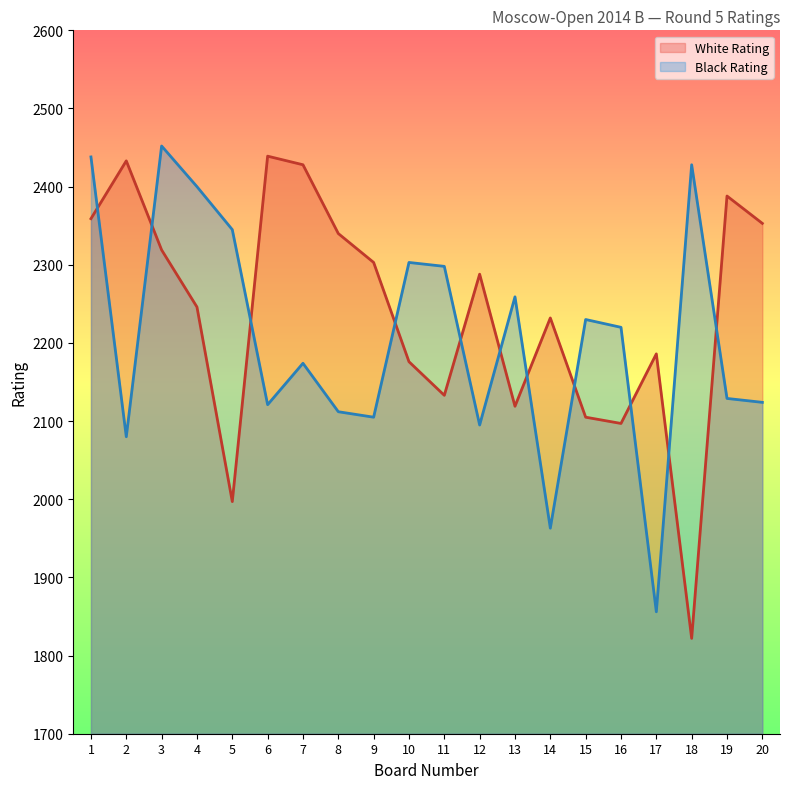

Rank the series by their average value, from highest to lowest.

White Rating, Black Rating